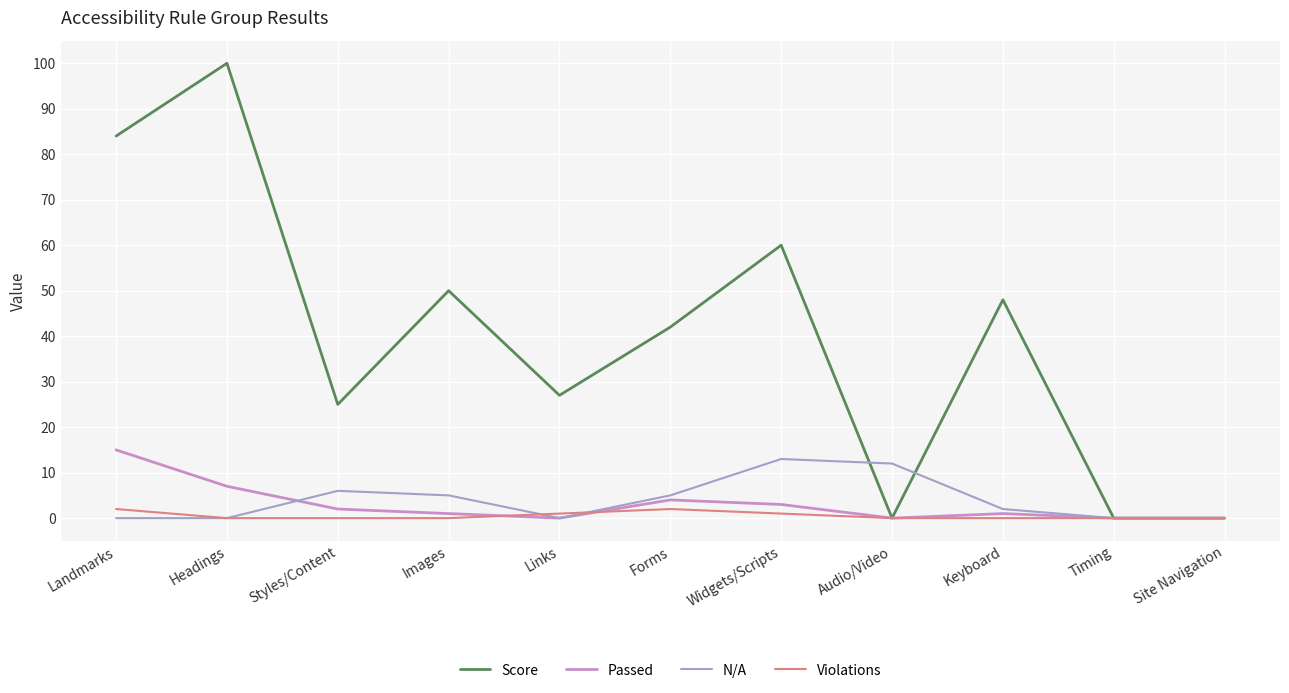

Between Widgets/Scripts and Audio/Video, which series saw the biggest shift?

Score